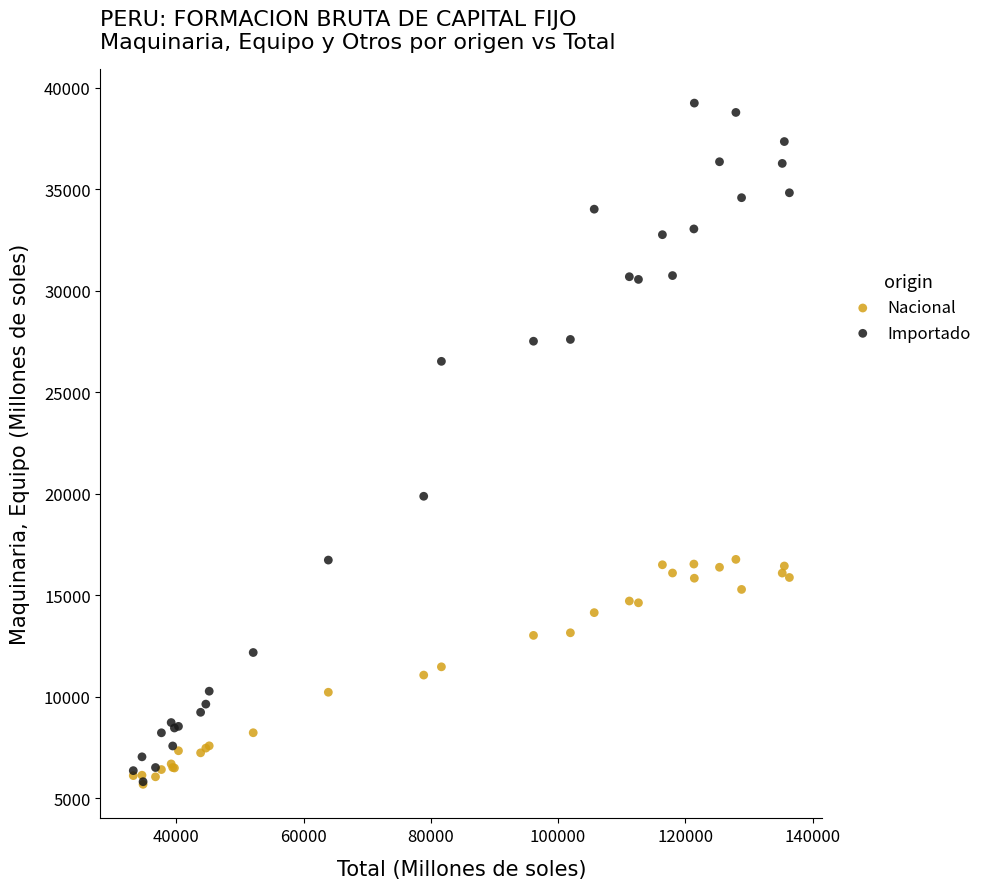

What are all the series names shown in the legend?

Nacional, Importado